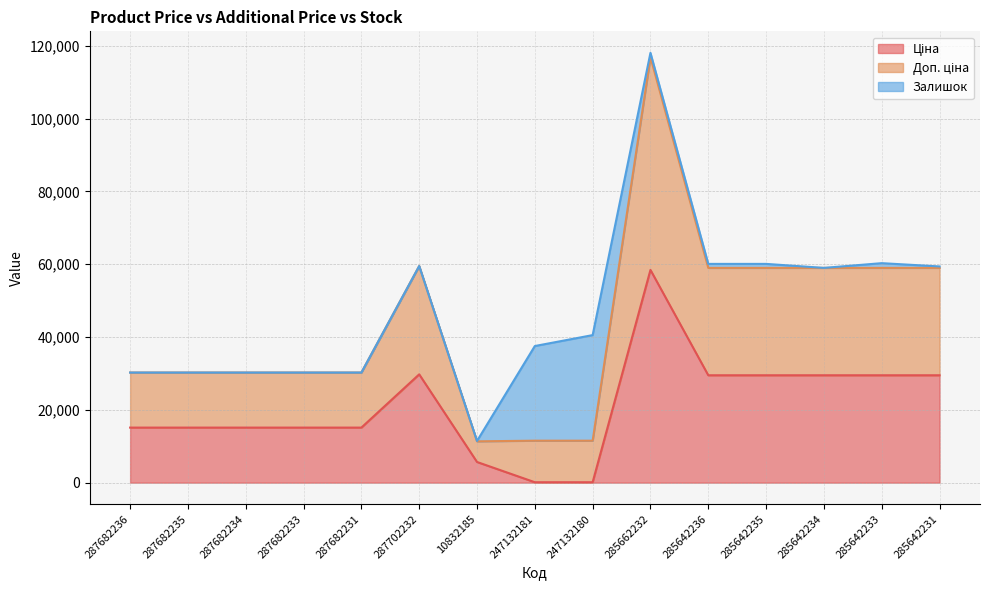

What is the difference between the maximum and minimum values in the Ціна series?

58312.4